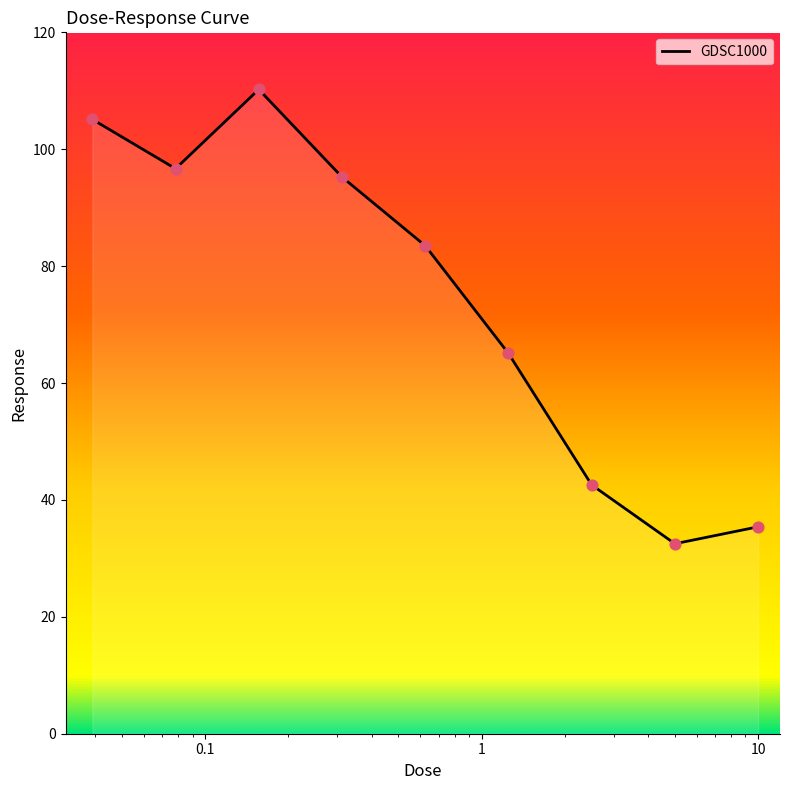

What is the difference between the maximum and minimum values?

77.7